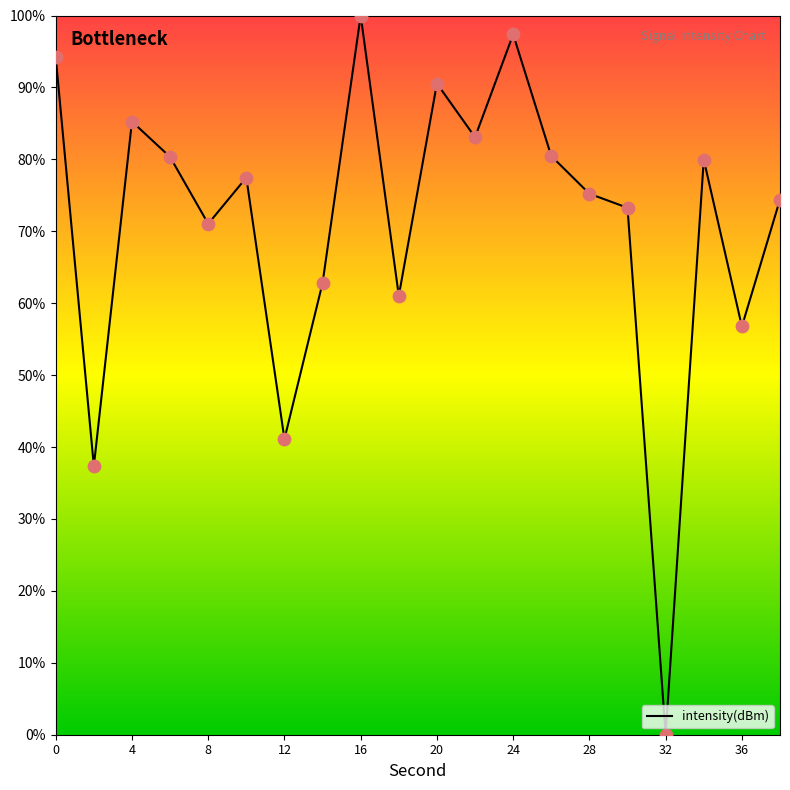

What is the maximum value shown in the chart?

100.0